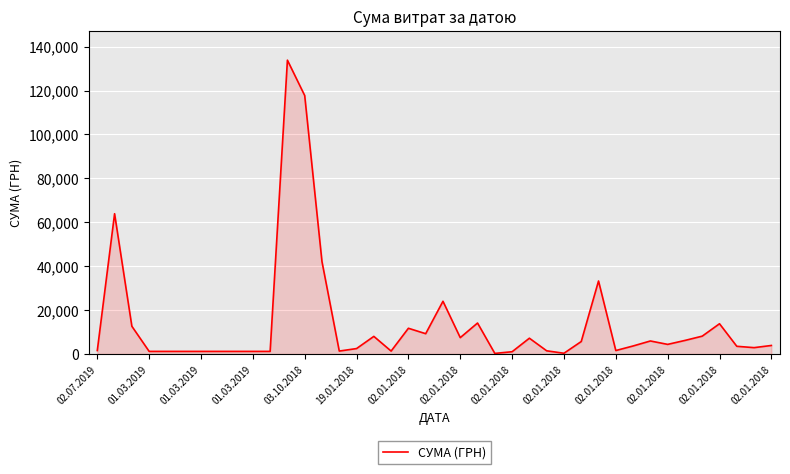

What is the difference between the maximum and minimum values?

133580.4